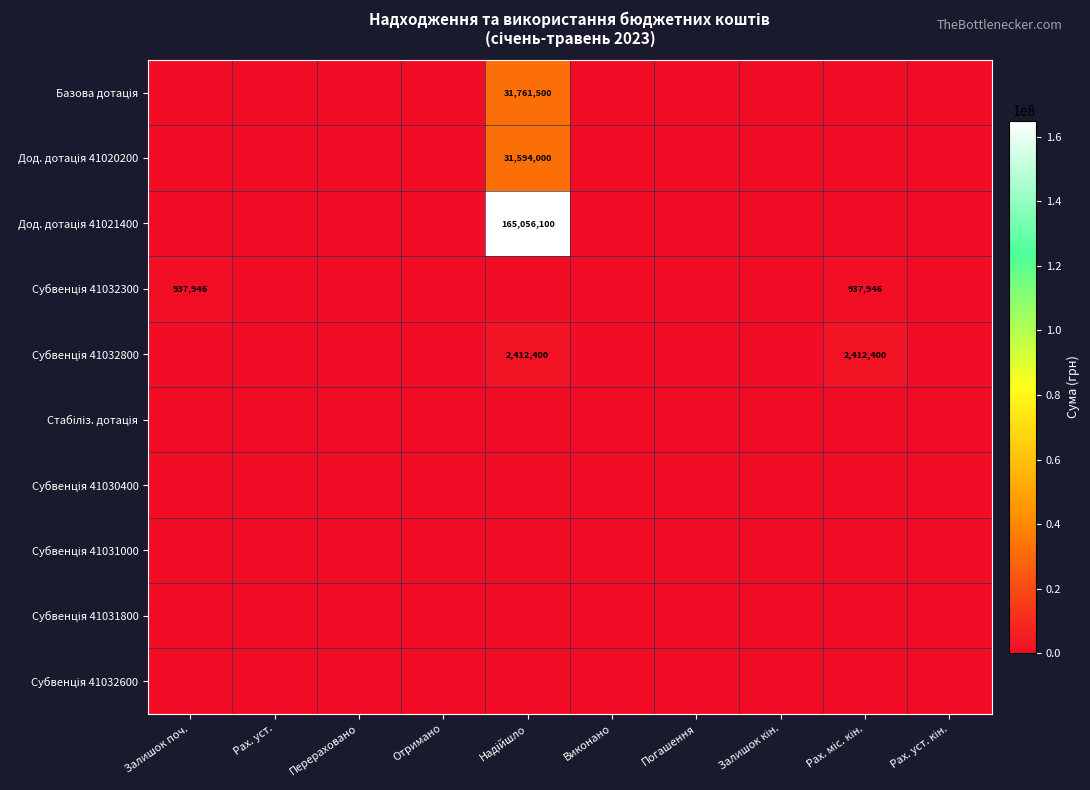

Between Надійшло and Виконано, which is larger?

Надійшло